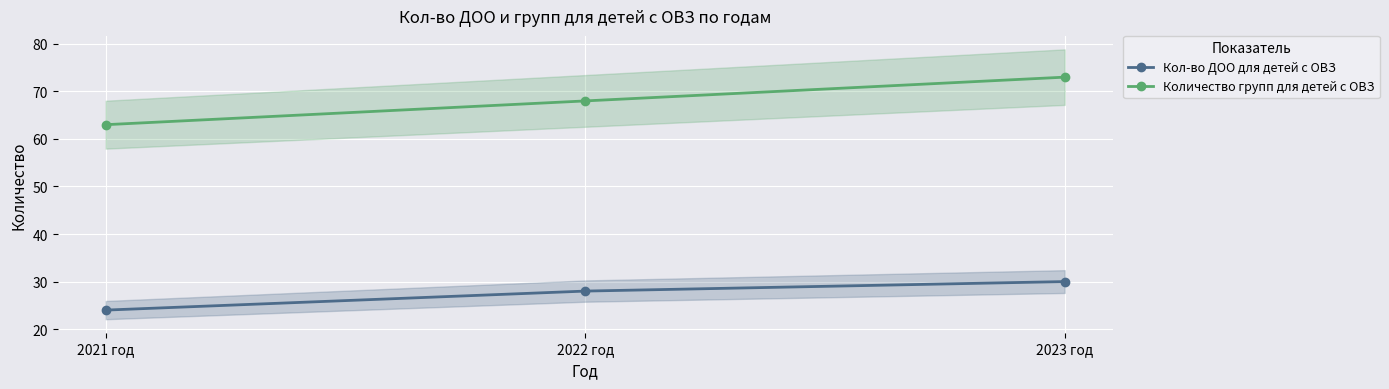

What is the highest value of the Кол-во ДОО для детей с ОВЗ series?

30